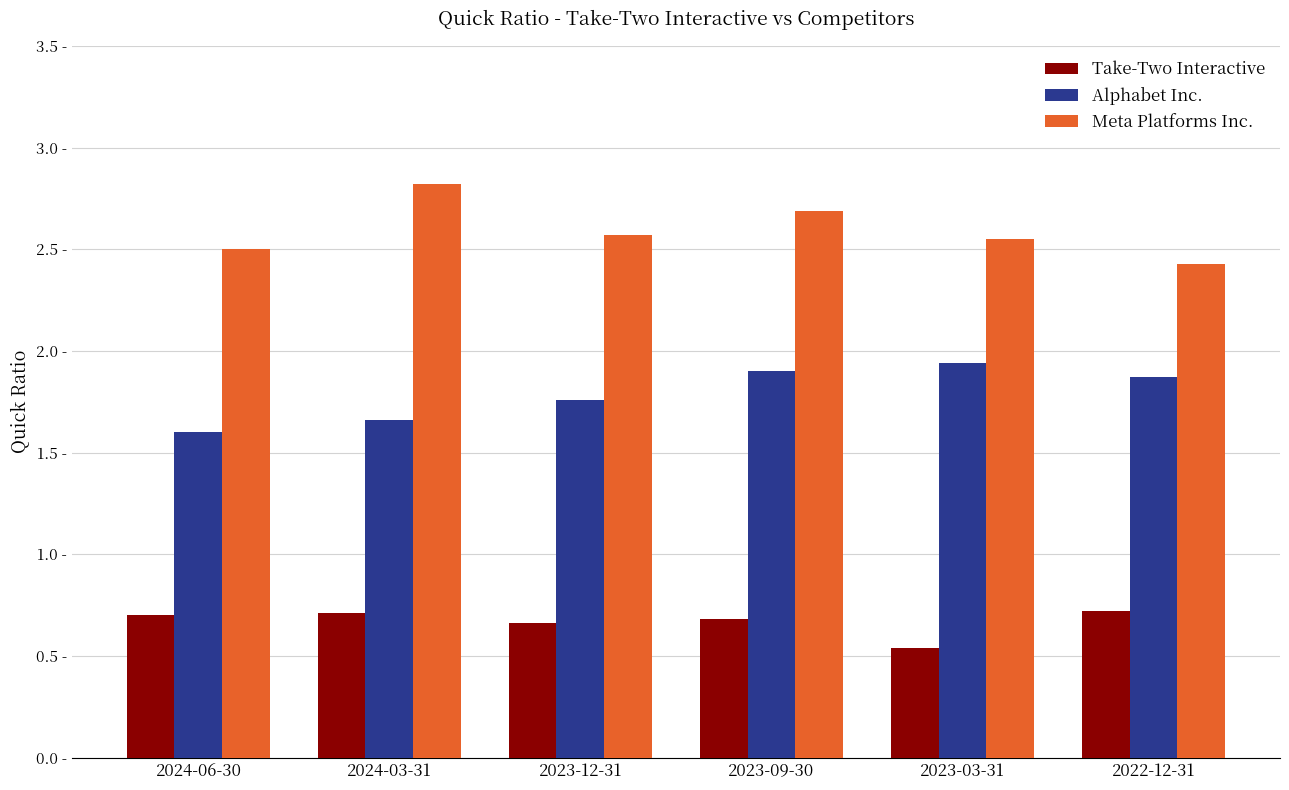

Which series changed the most between 2023-12-31 and 2023-09-30?

Alphabet Inc.